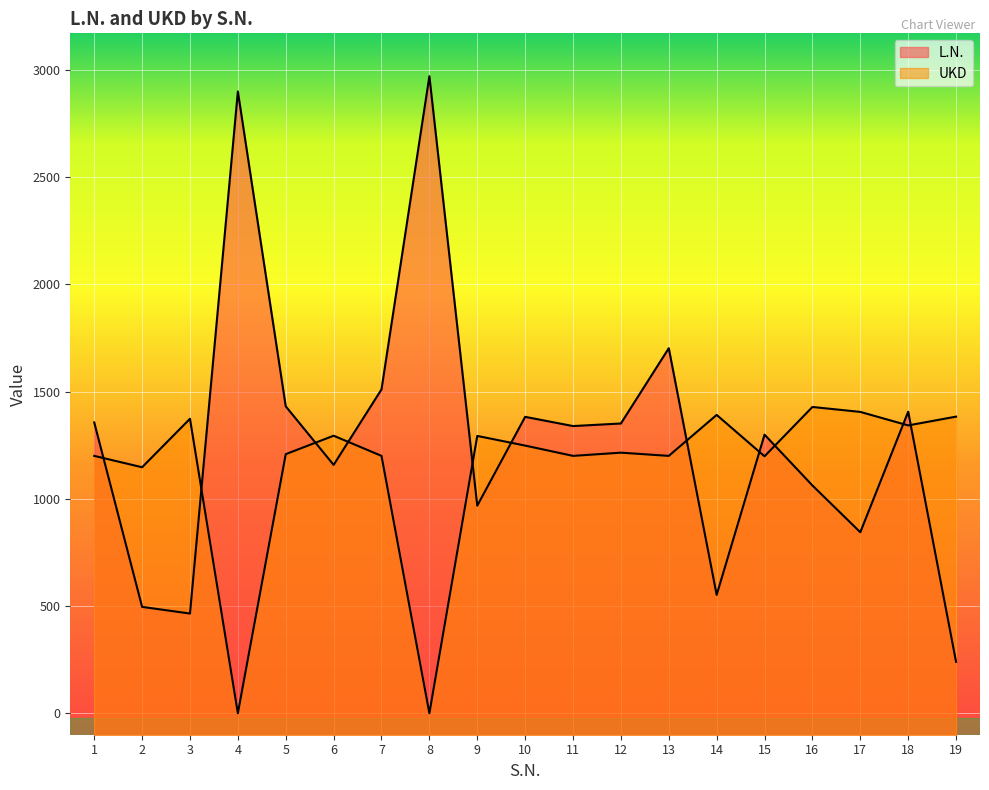

Is it true that L.N. equals 1158 at 6?

True